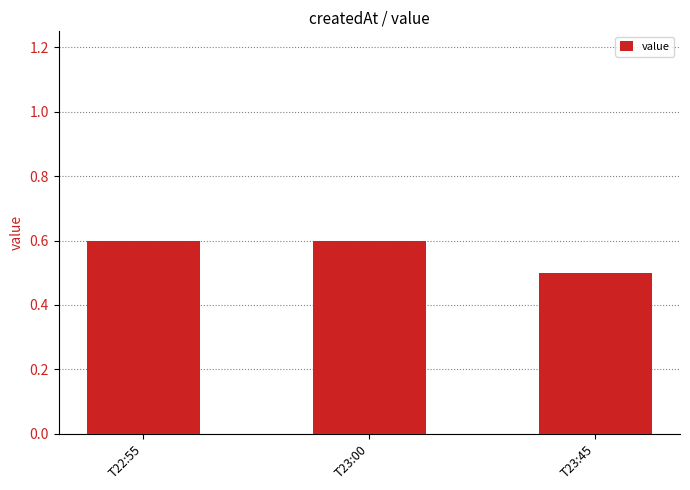

Which has a higher value, T23:00 or T23:45?

T23:00